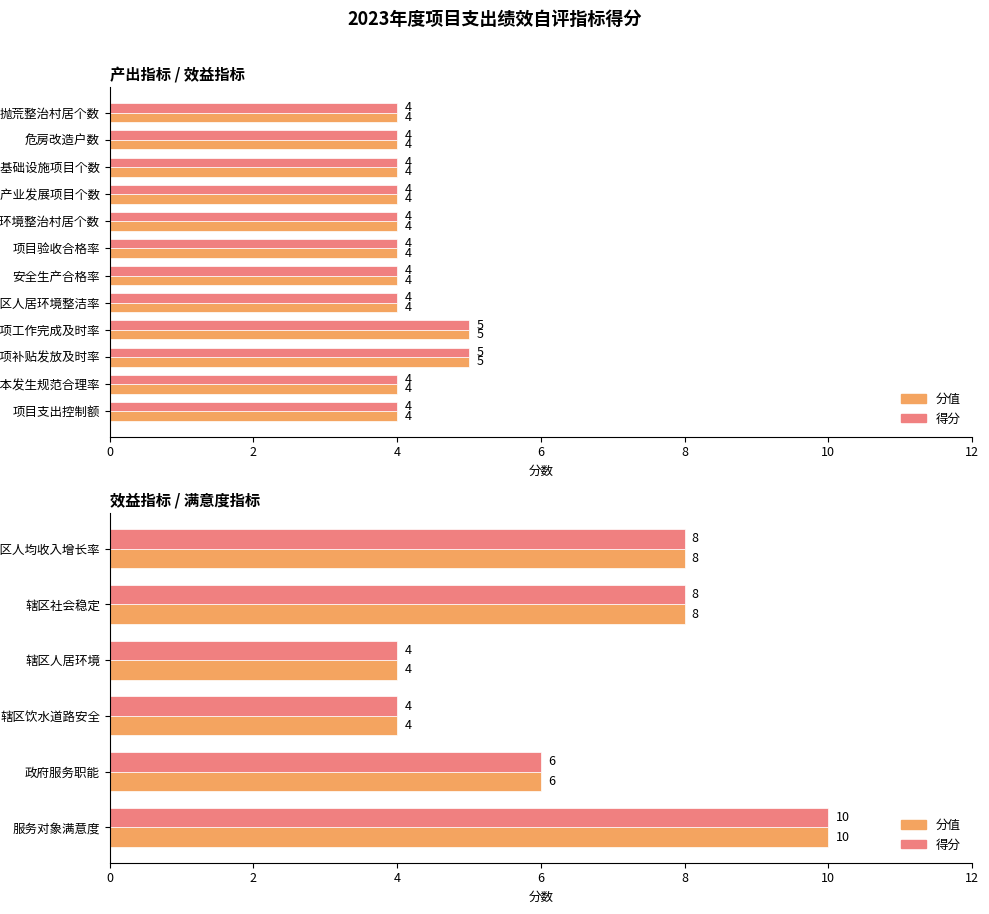

What is the difference between the second highest and minimum values in the 分值 series?

4